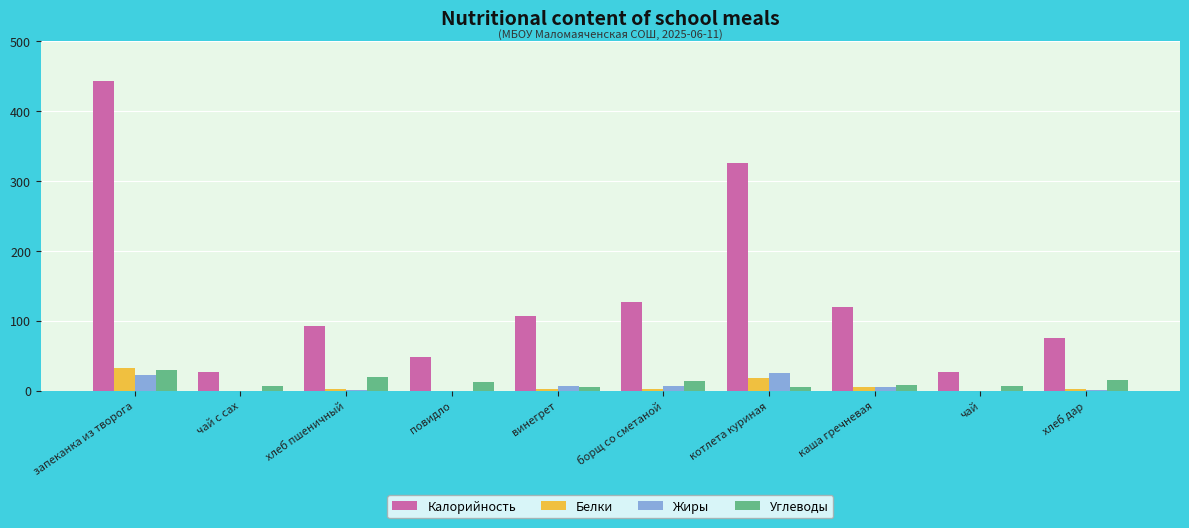

What is the sum of all Калорийность values?

1393